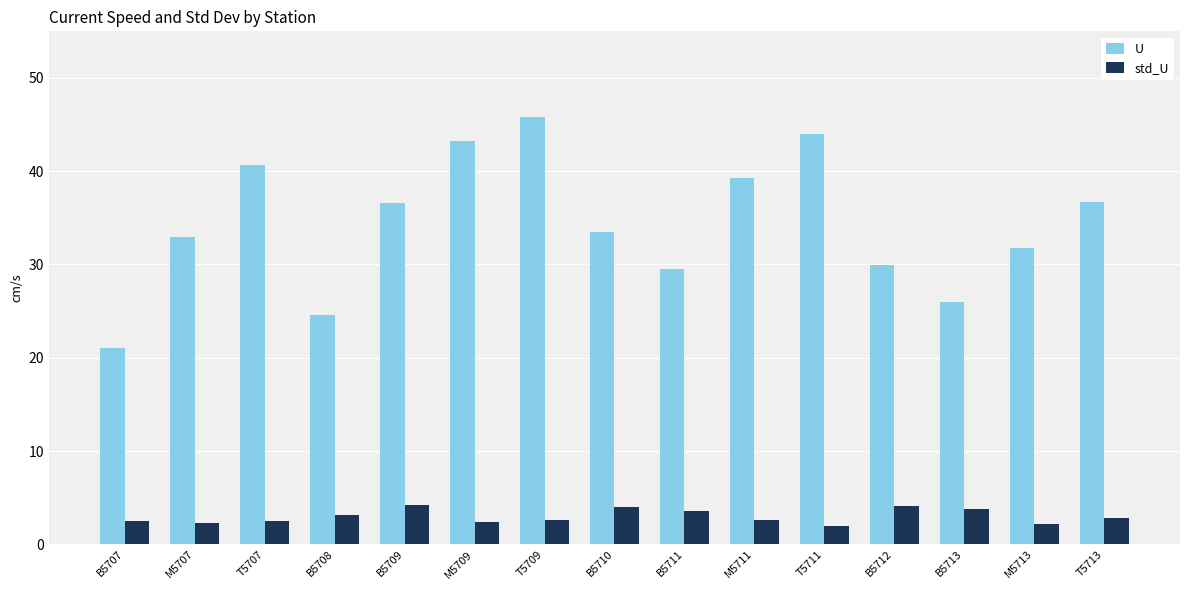

What is the maximum value for std_U?

4.2